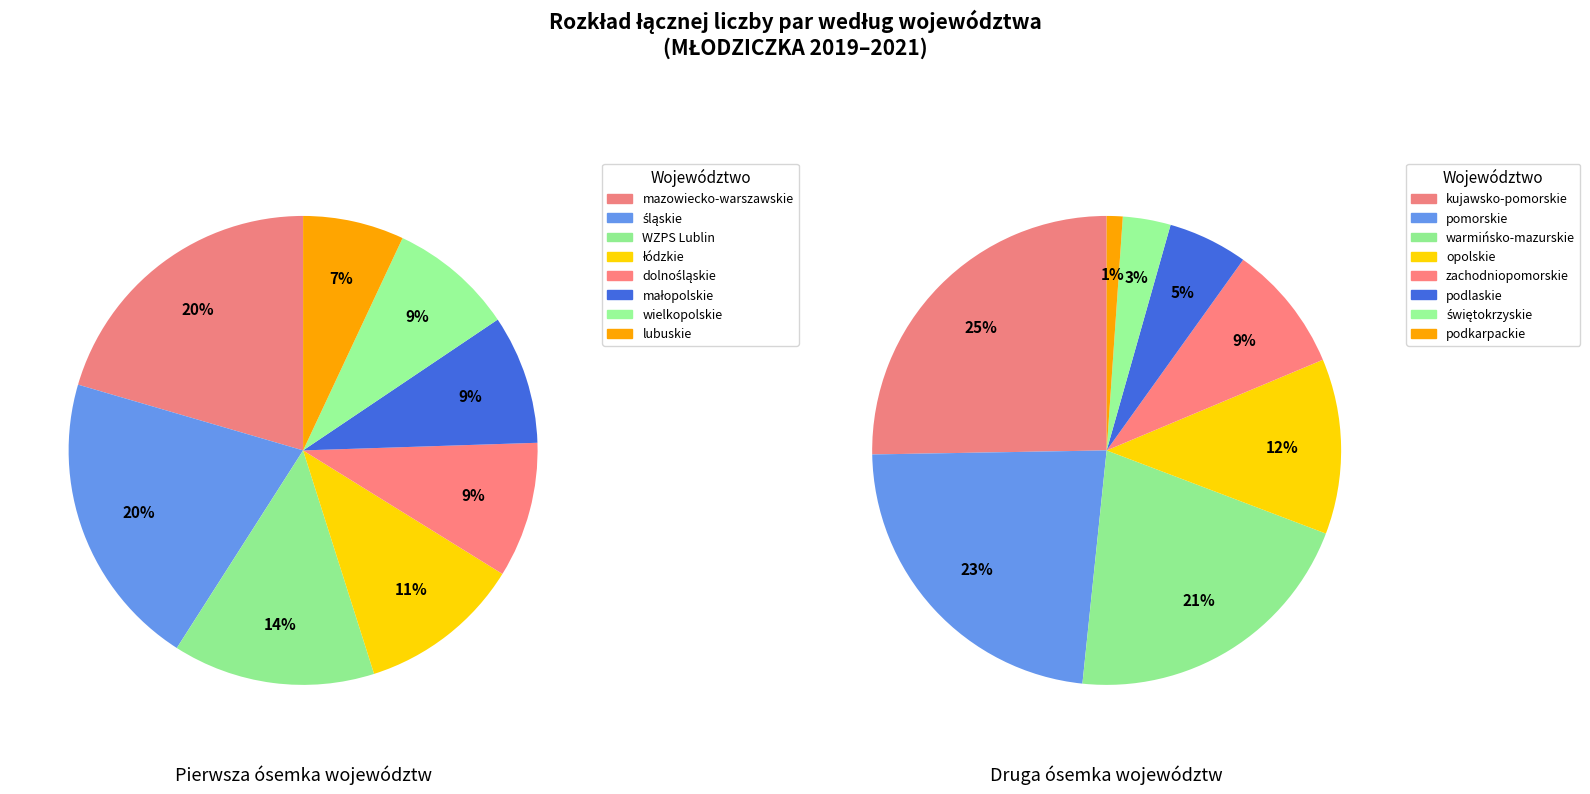

How many slices are in this pie chart?

16